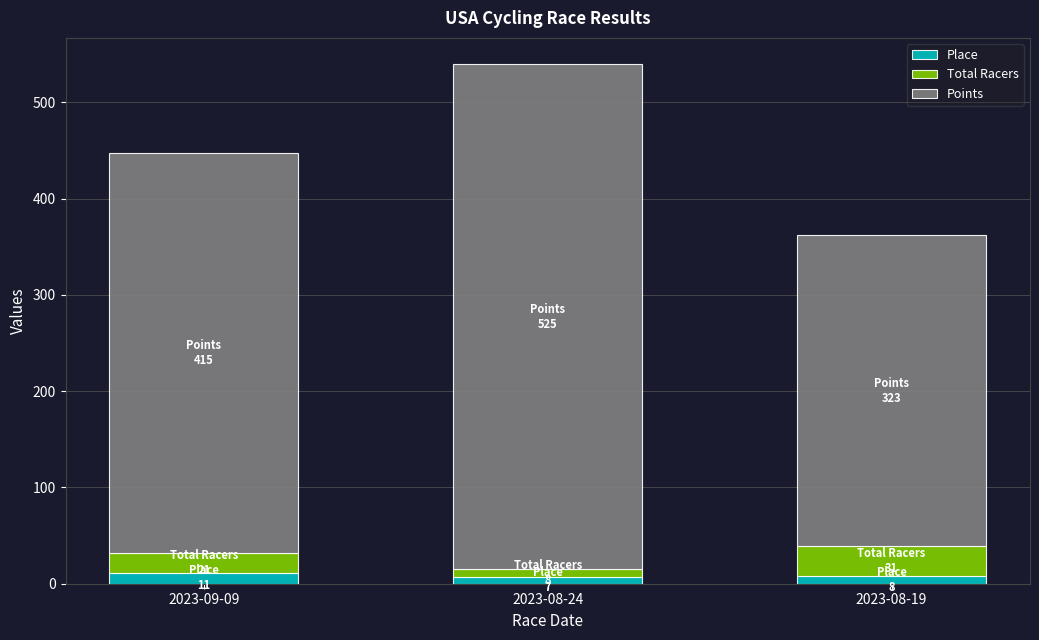

At which category is the sum across all series the highest?

2023-08-24